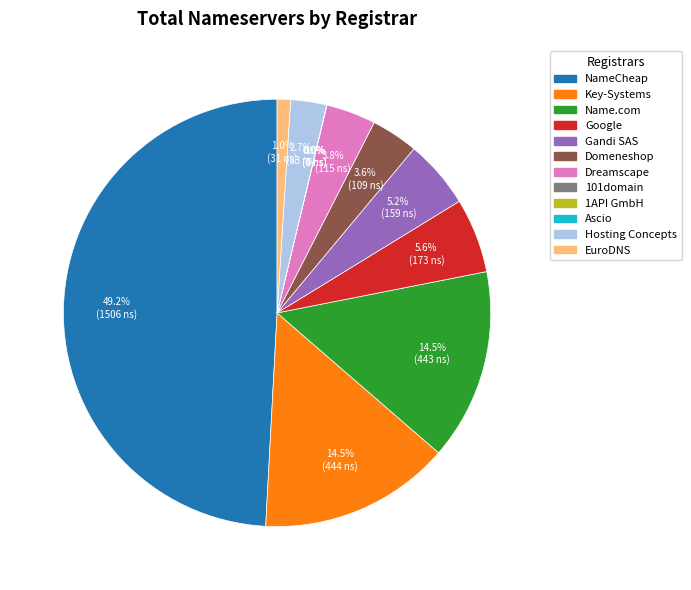

To the nearest percent, what is the average slice percentage?

8%